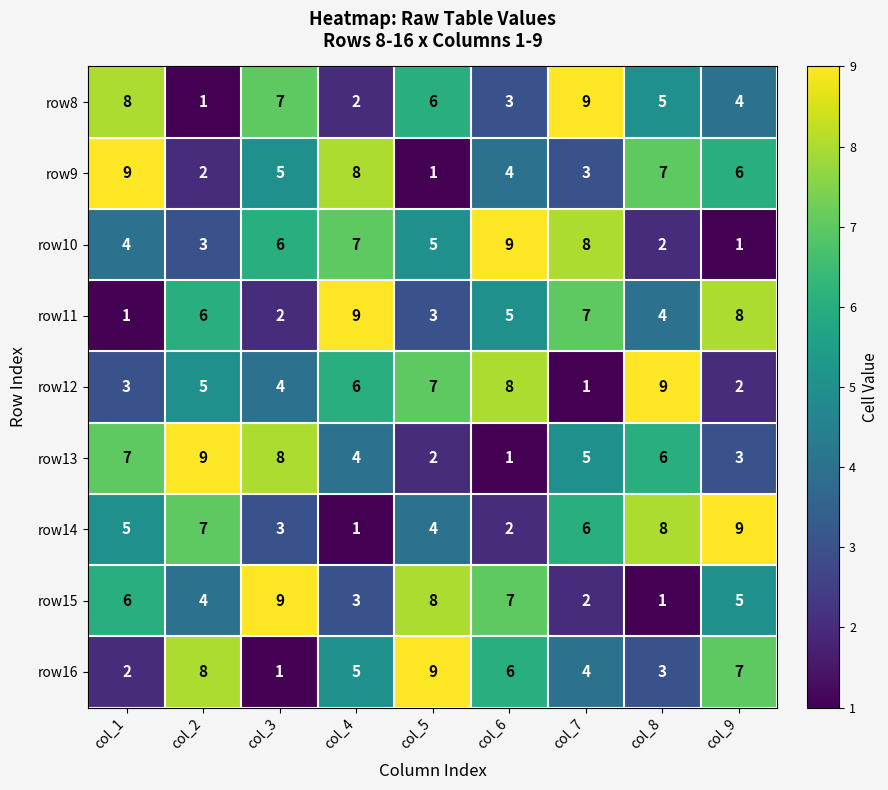

How many values in the row8 series are below 5?

4